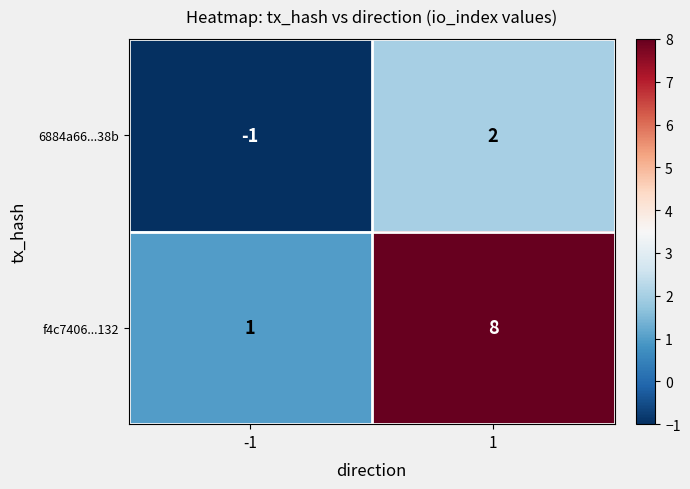

What is the sum of all f4c7406...132 values?

9